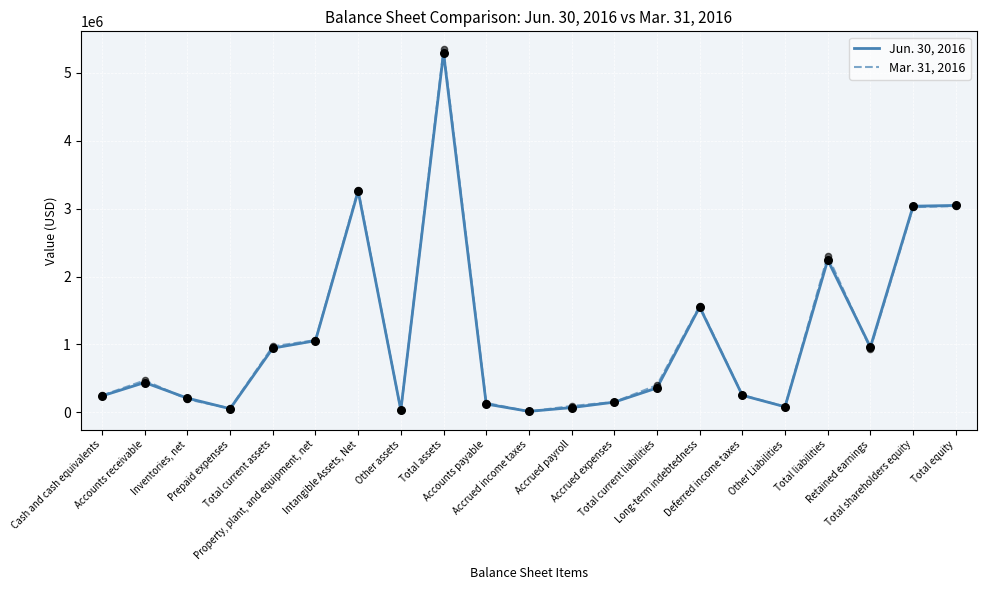

At how many categories does at least one series exceed 114530?

16